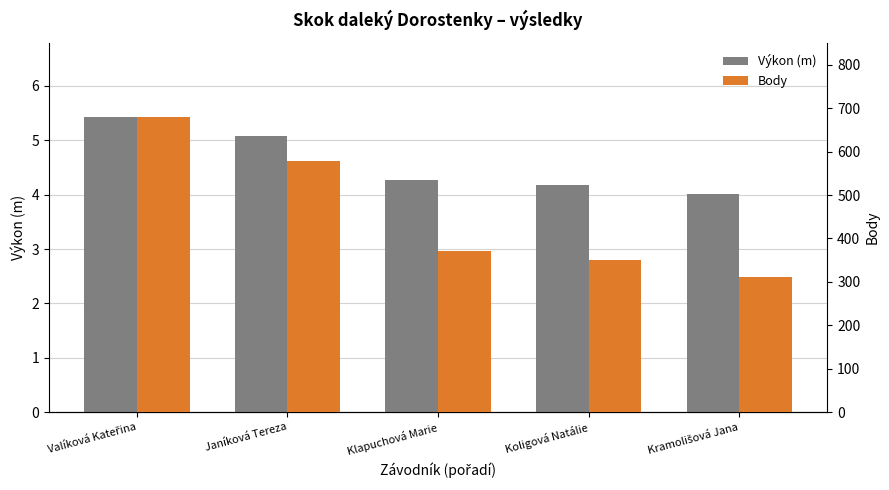

At how many categories does at least one series exceed 126?

5